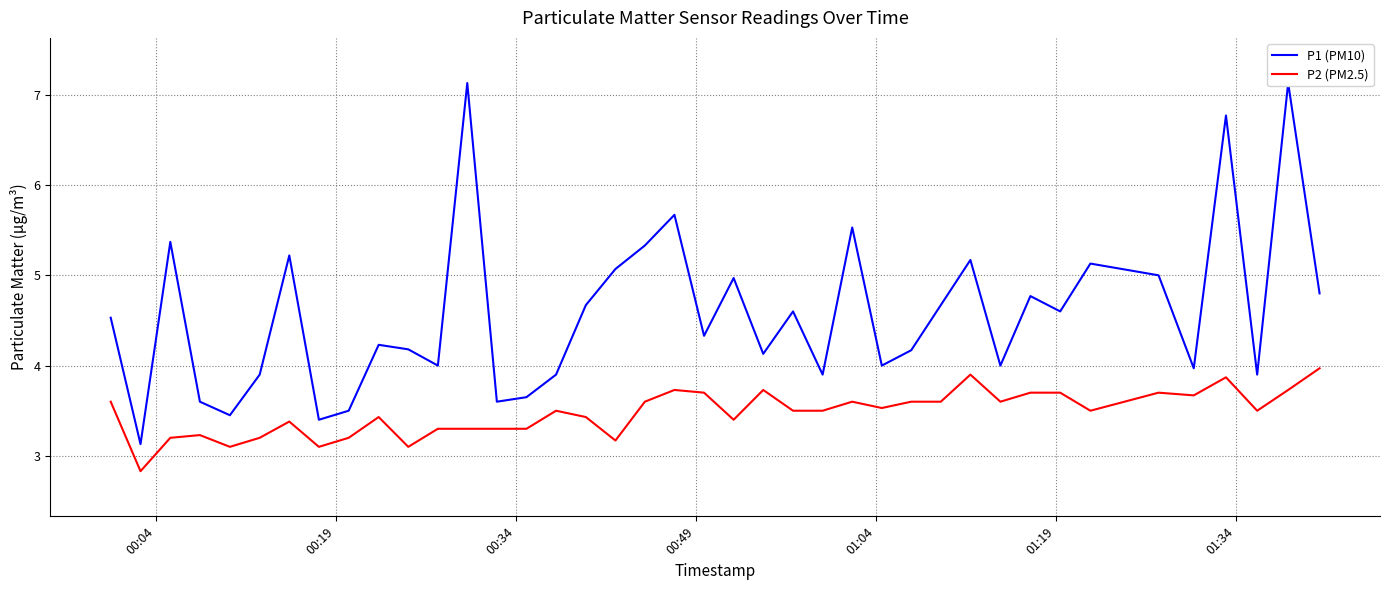

True or false: P2 (PM2.5) and P1 (PM10) intersect in this chart.

False